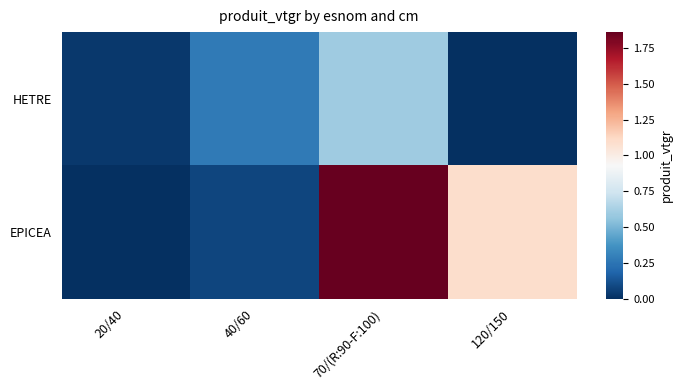

Reading left to right, transcribe all the data shown in this chart.

HETRE: 20/40=0.0	40/60=0.3	70/(R:90-F:100)=0.6	120/150=0.0
EPICEA: 20/40=0.0	40/60=0.1	70/(R:90-F:100)=1.9	120/150=1.1